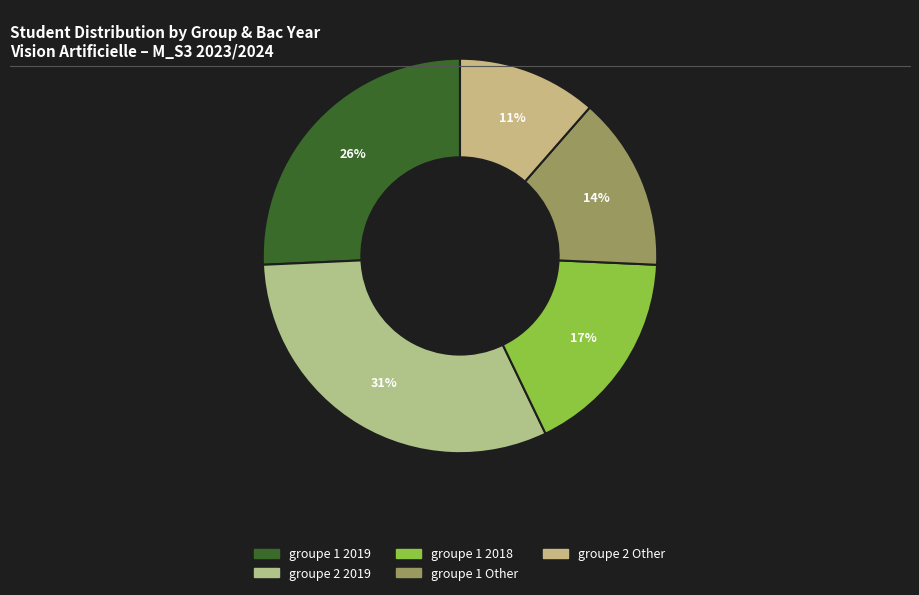

How many slices are in this pie chart?

5